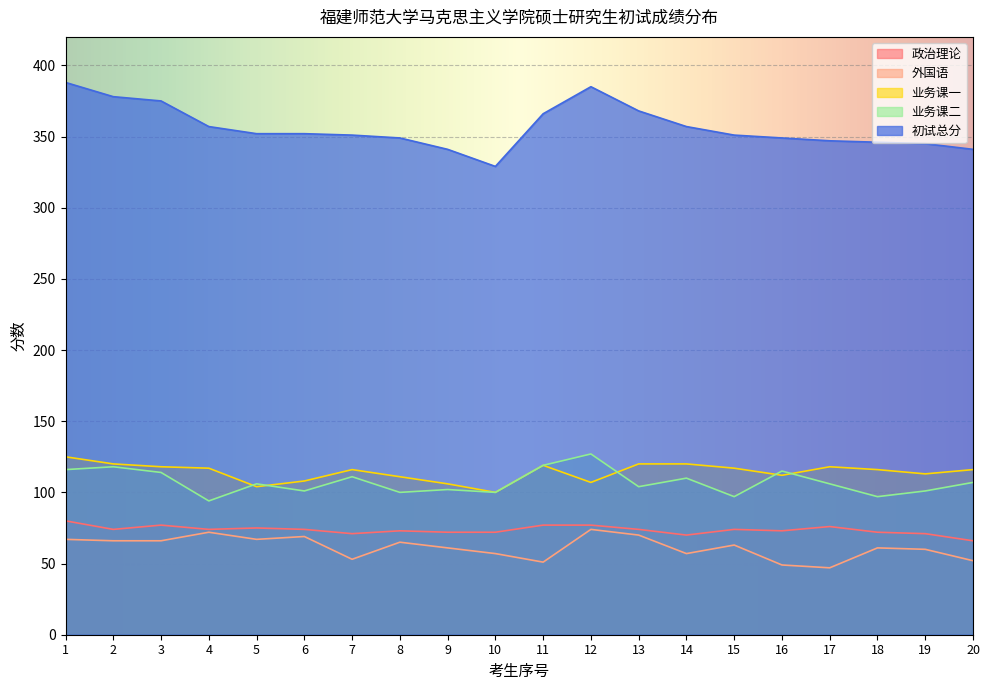

True or false: 业务课一 and 初试总分 intersect in this chart.

False